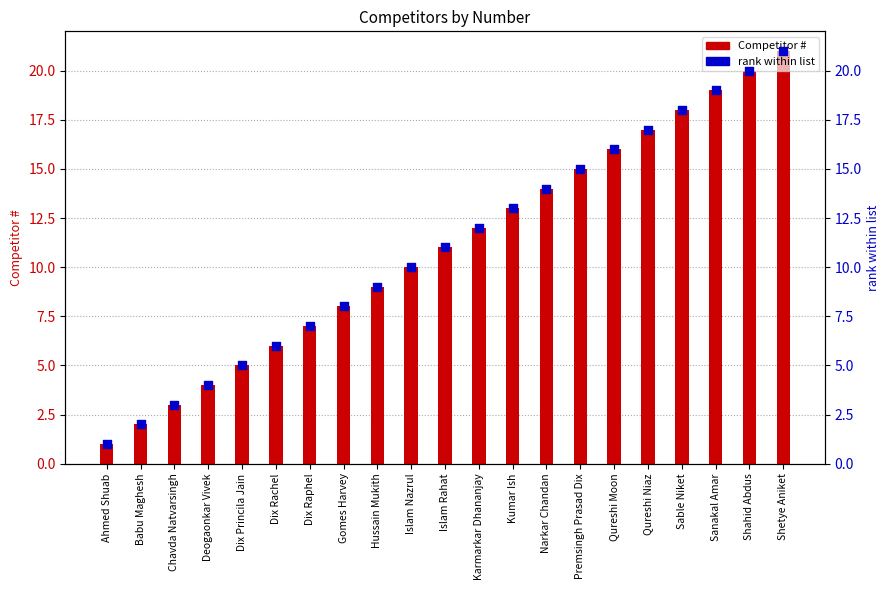

What are all the series names shown in the legend?

Competitor #, rank within list